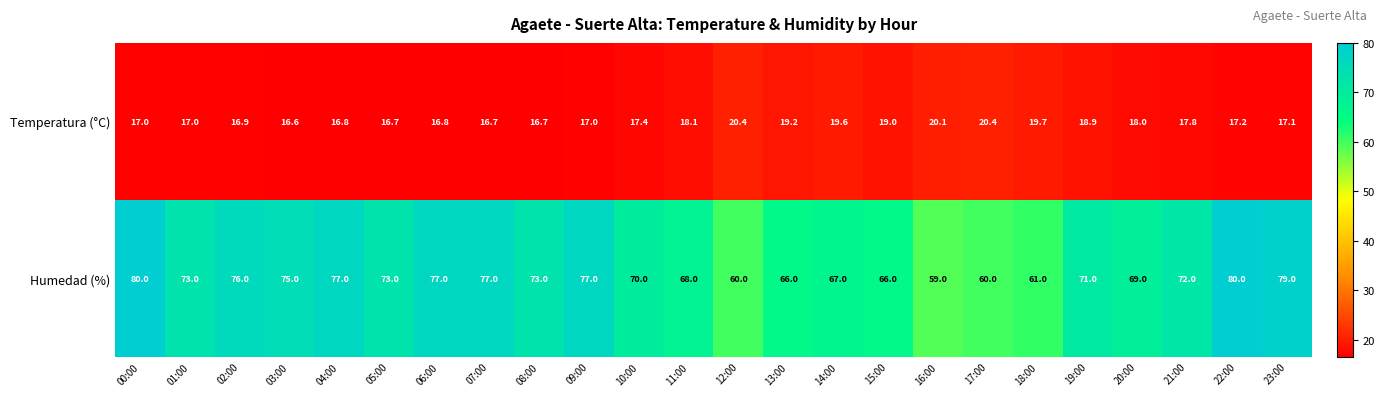

Rank the series by their average value, from highest to lowest.

Humedad (%), Temperatura (°C)